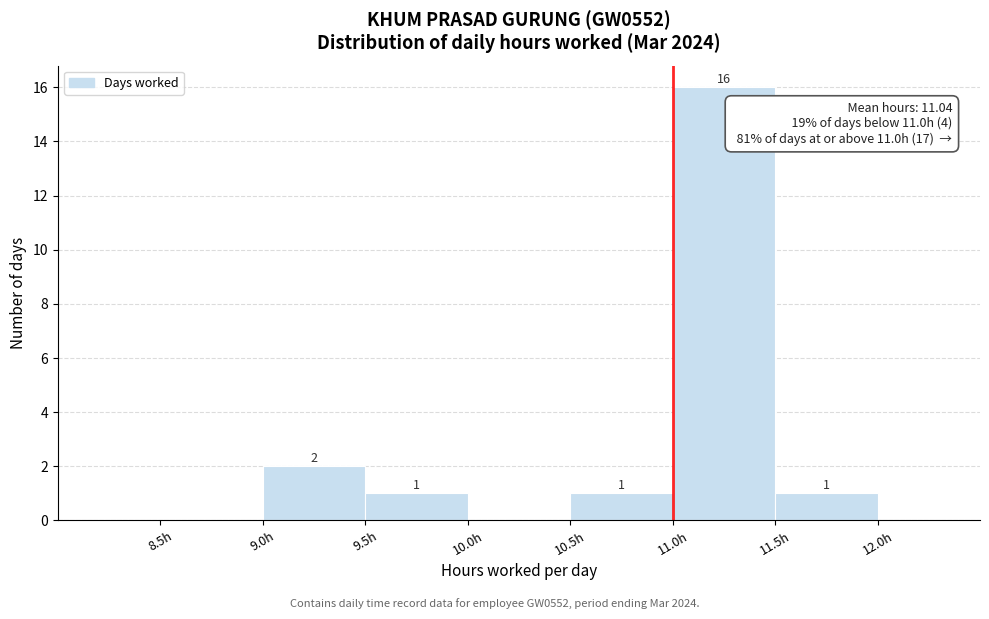

Over which range of the x-axis is the bar tallest?

11.0 to 11.5